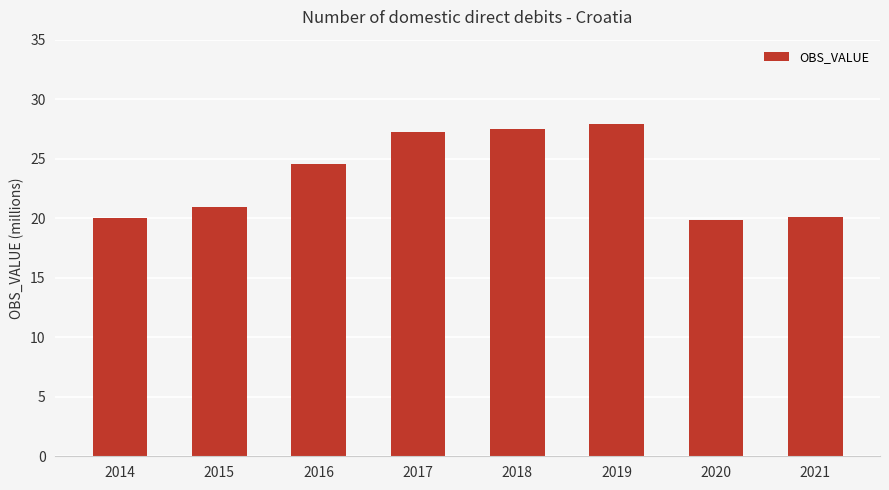

What is the value of the 5th bar from the left?

27.5